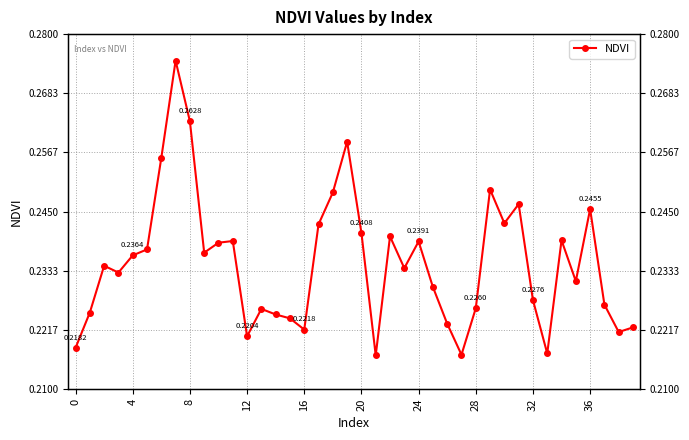

Count the number of categories in the chart.

40